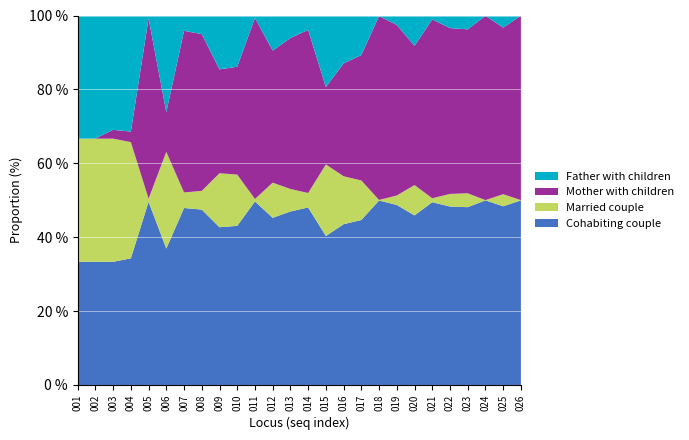

What is the total value across all series at 003?

100.0